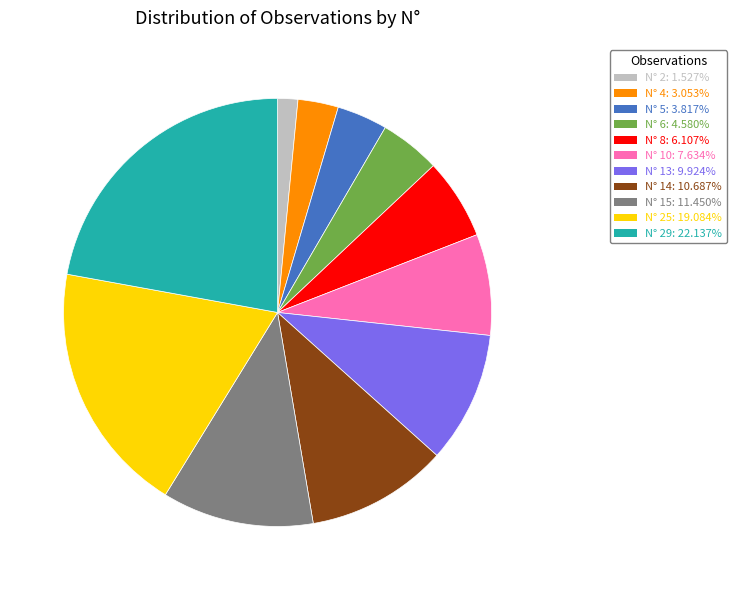

Is there a majority slice in this chart?

No